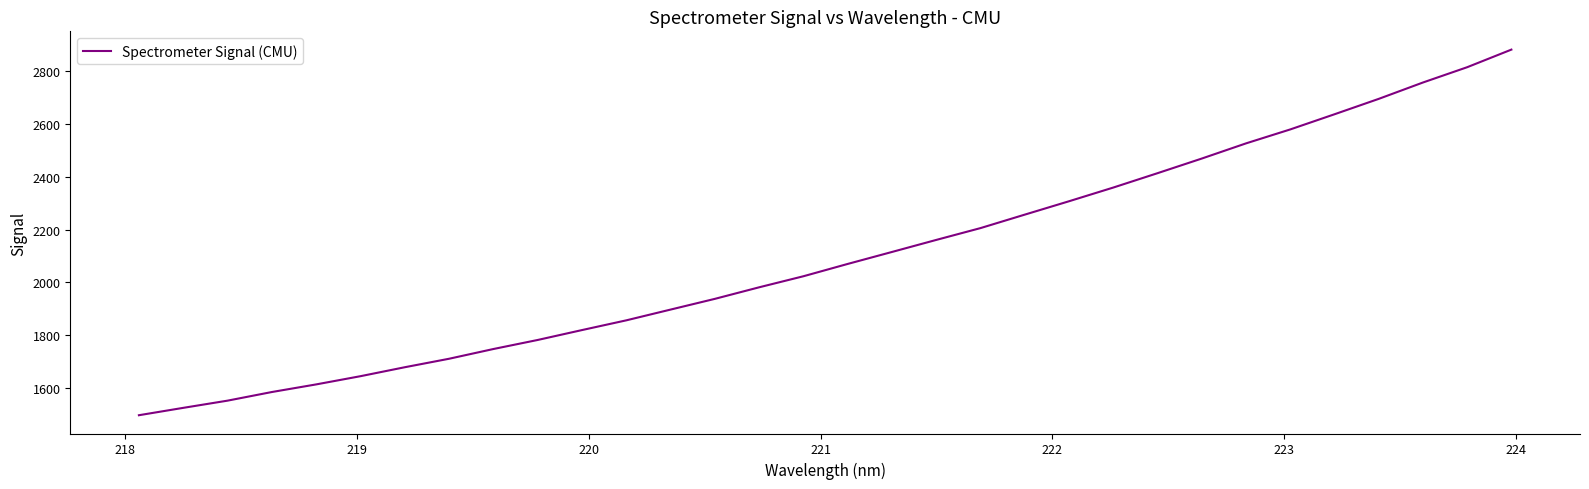

What is the smallest value displayed?

1498.6